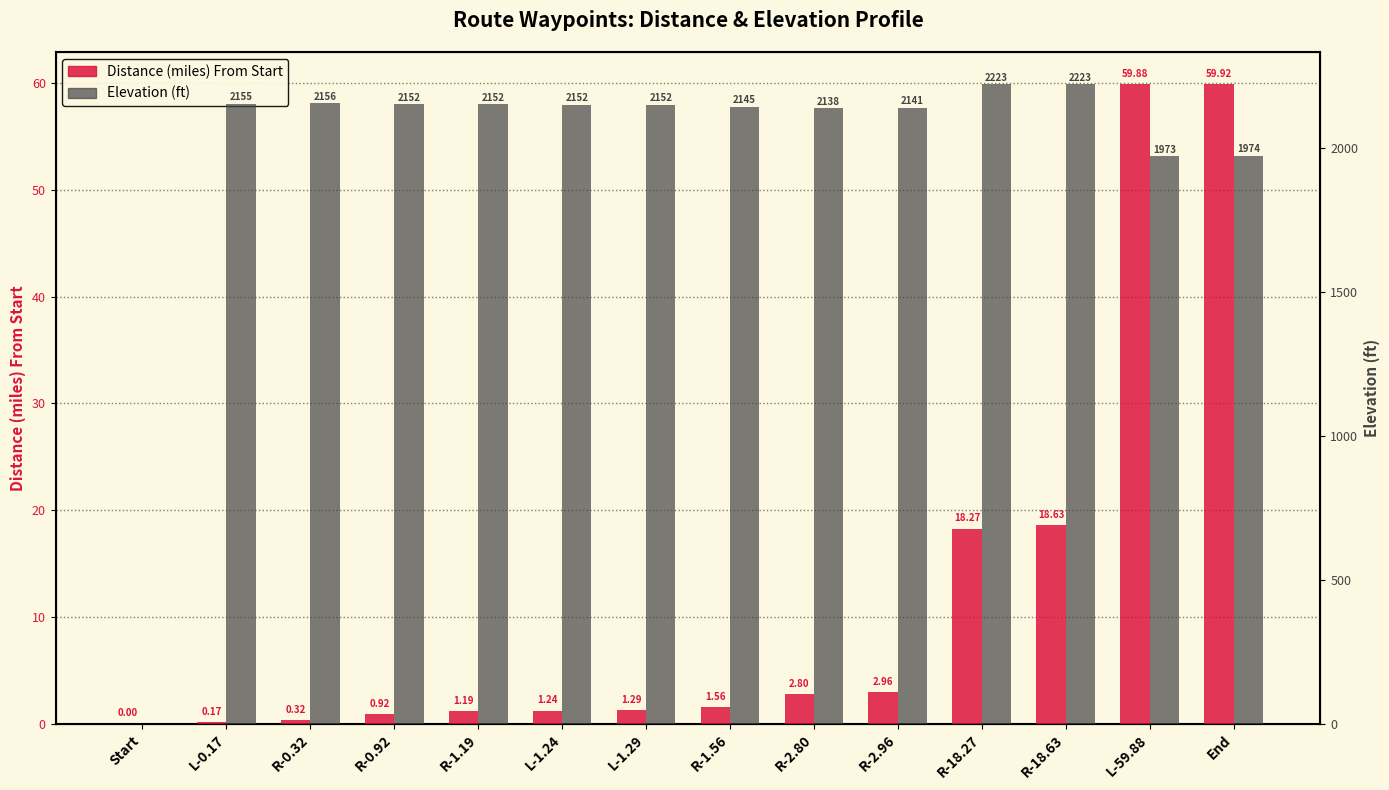

Reading left to right, list all the values displayed in this chart.

Distance (miles) From Start: 0.0	0.2	0.3	0.9	1.2	1.2	1.3	1.6	2.8	3.0	18.3	18.6	59.9	59.9
Elevation (ft): 0.0	2155.2	2155.8	2152.2	2152.2	2151.9	2151.6	2144.7	2138.4	2141.1	2223.4	2223.4	1972.8	1973.8